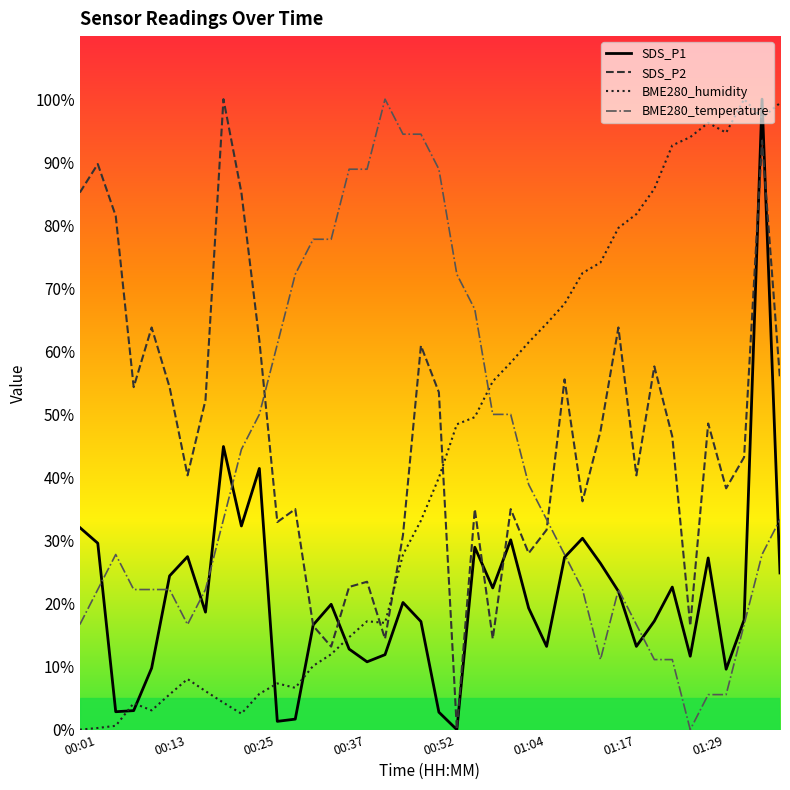

What is the sum of all BME280_humidity values?

1698.4